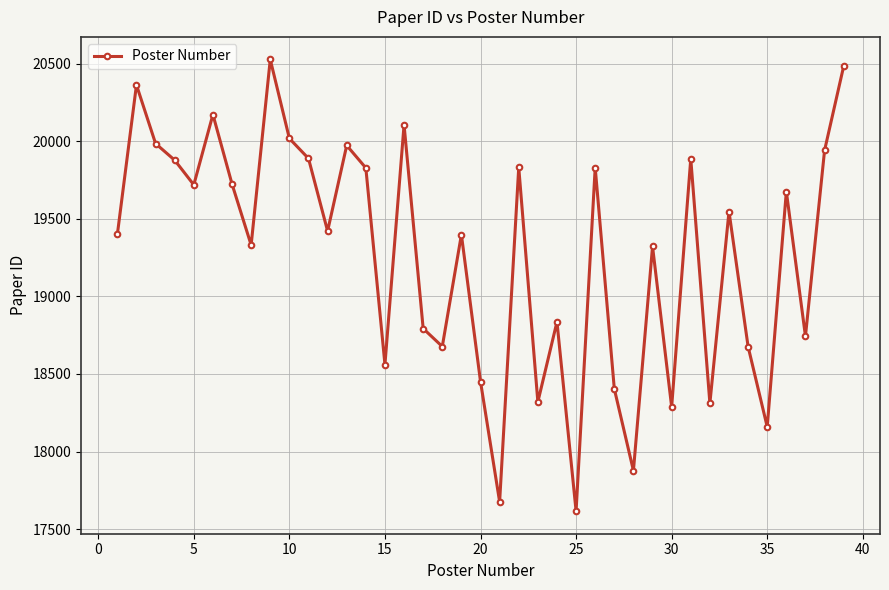

What is the average value?

19273